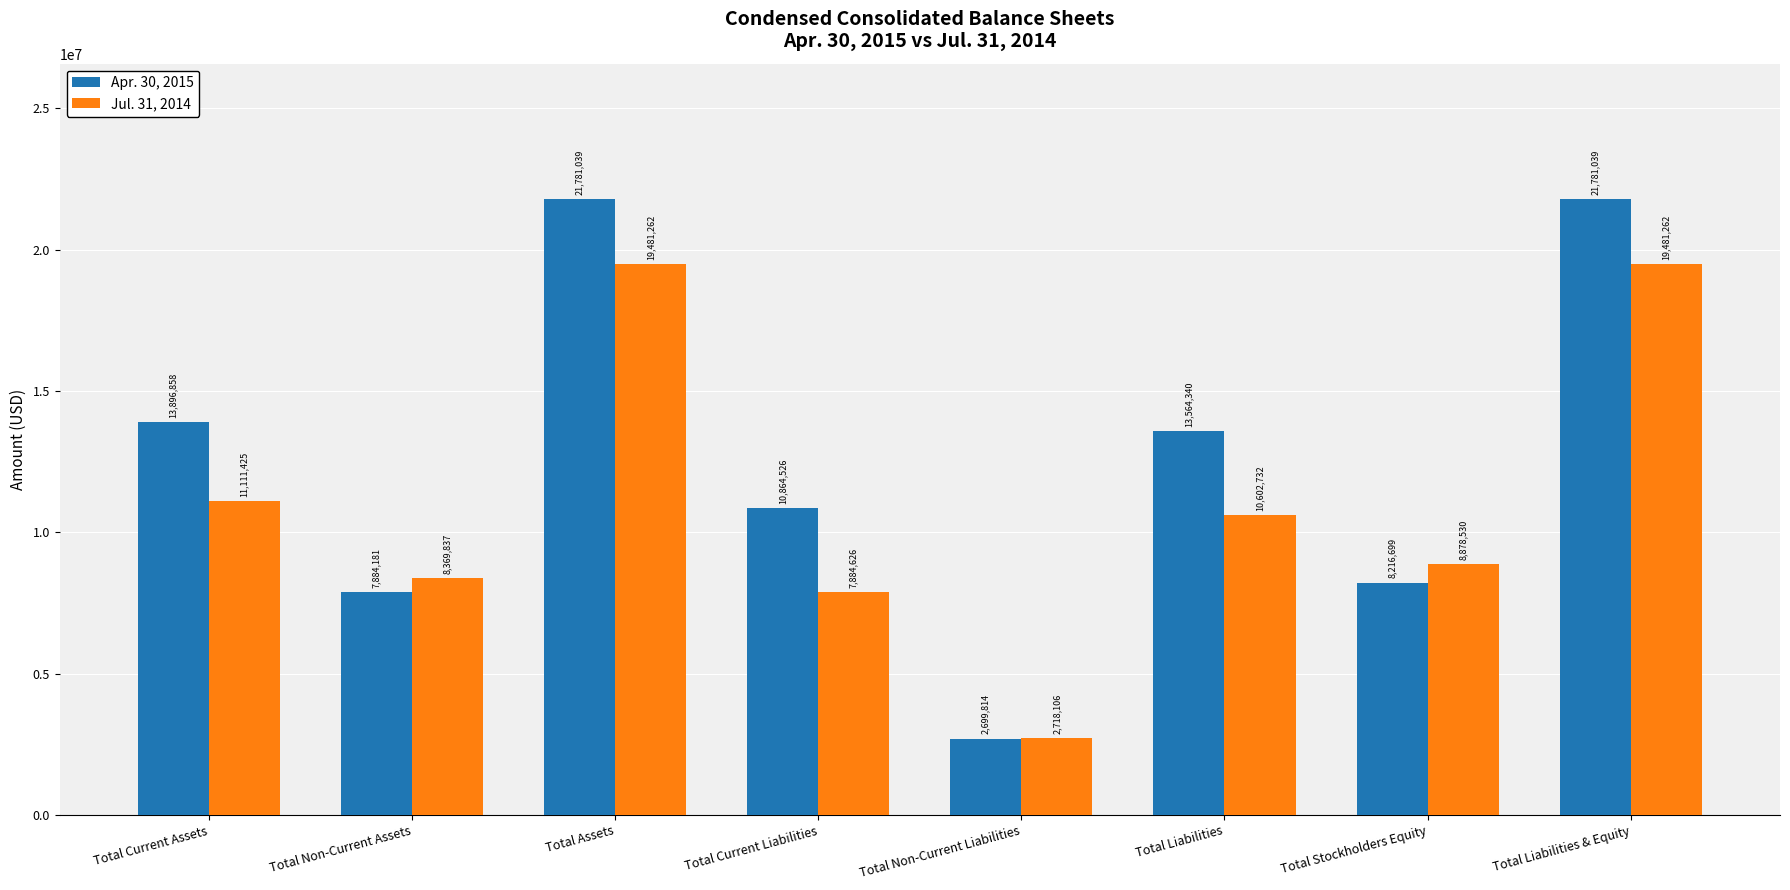

What is the difference between the highest and lowest values at Total Current Liabilities?

2979900